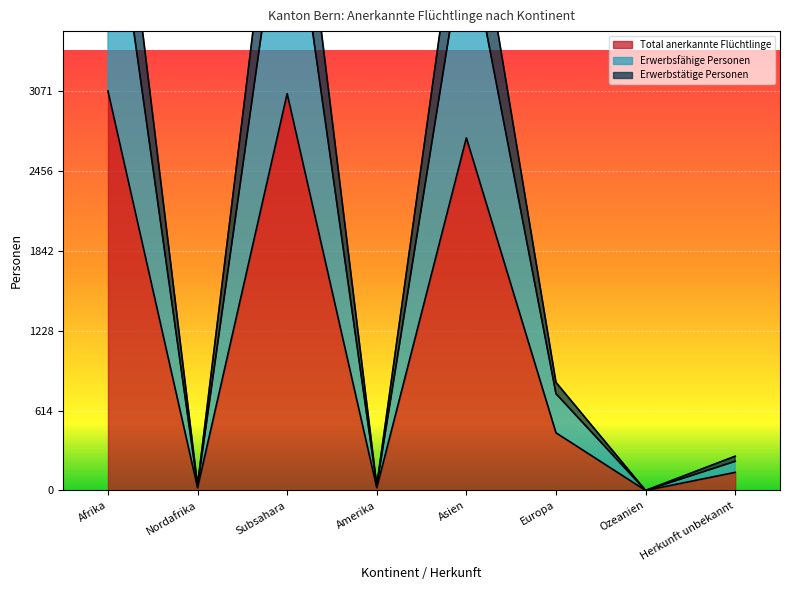

True or false: Erwerbstätige Personen and Total anerkannte Flüchtlinge cross at least once.

False